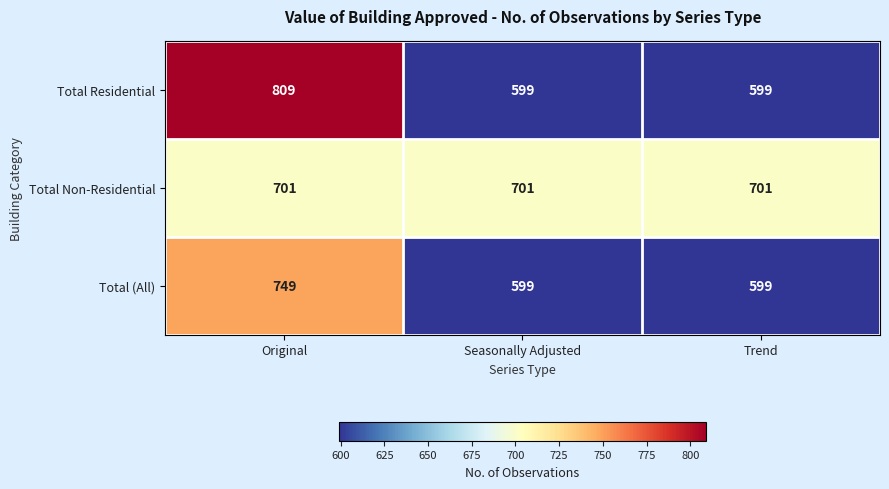

List the series in order of their overall mean, highest first.

Total Non-Residential, Total Residential, Total (All)